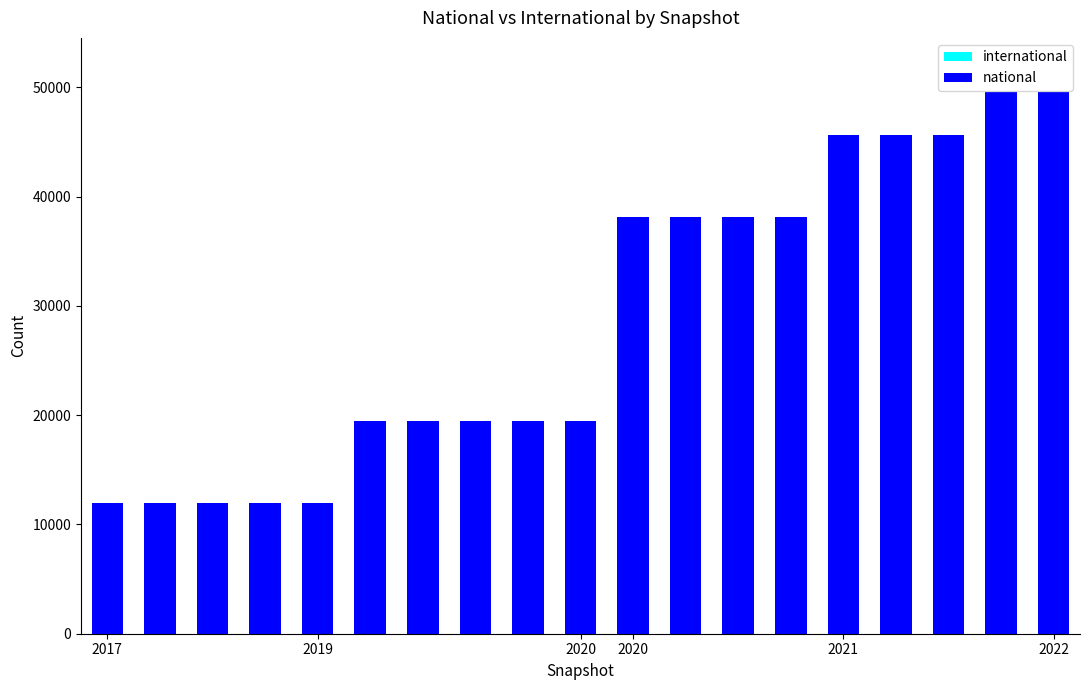

What is the greatest value displayed?

49569